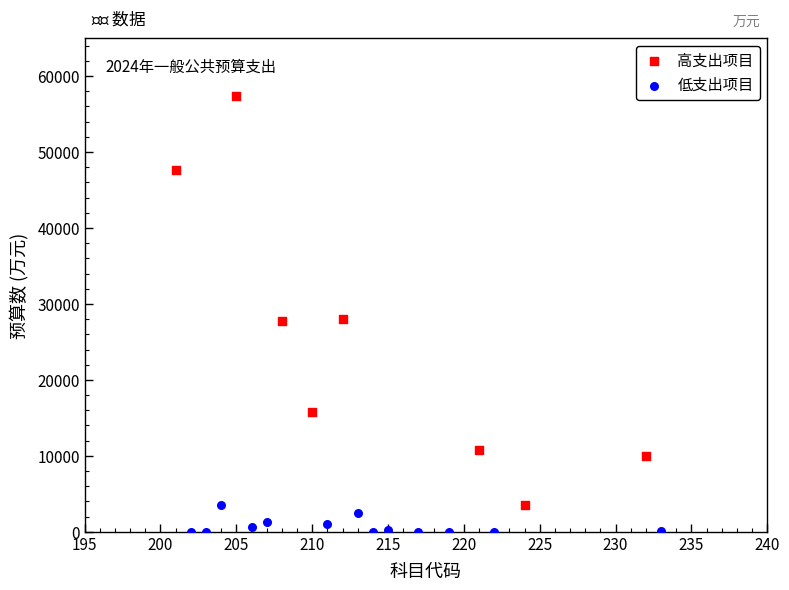

Which series has the largest Y range (max minus min)?

高支出项目